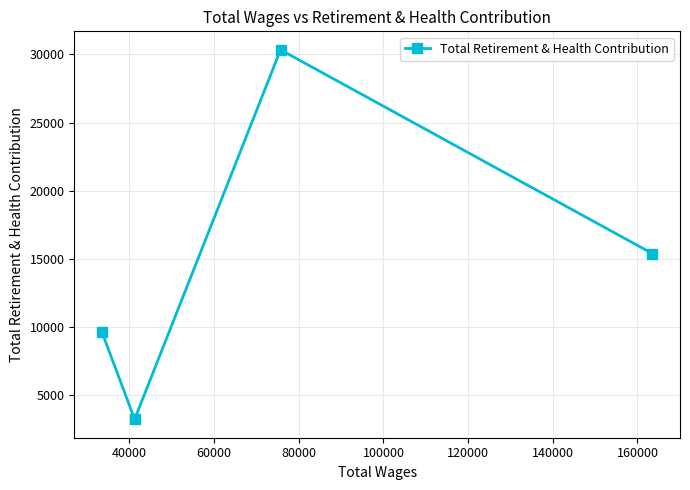

Reading left to right, transcribe all the data shown in this chart.

9667	3253	30343	15398